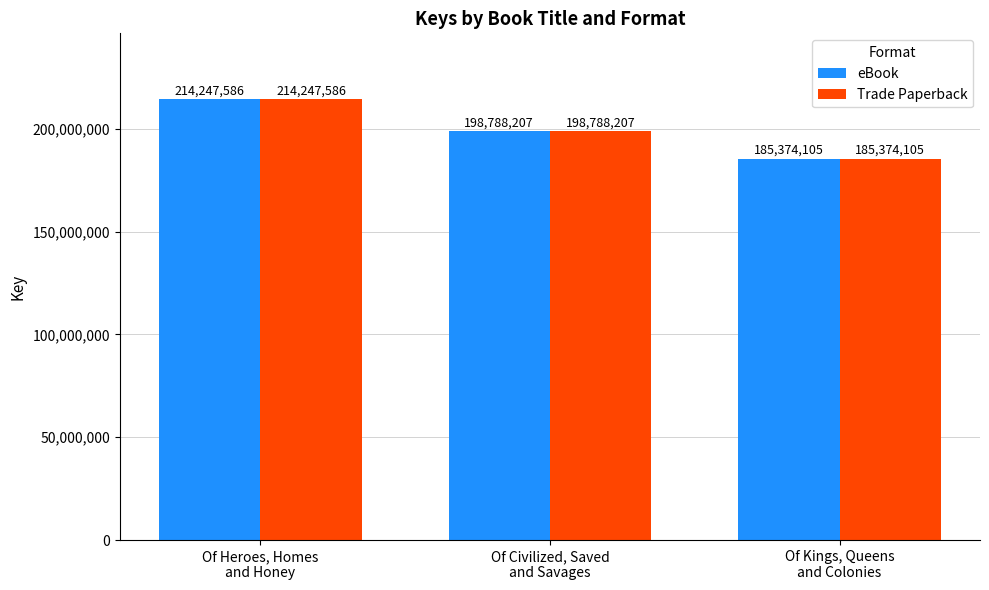

What is the sum of the eBook values at Of Kings, Queens
and Colonies and Of Civilized, Saved
and Savages?

384162312